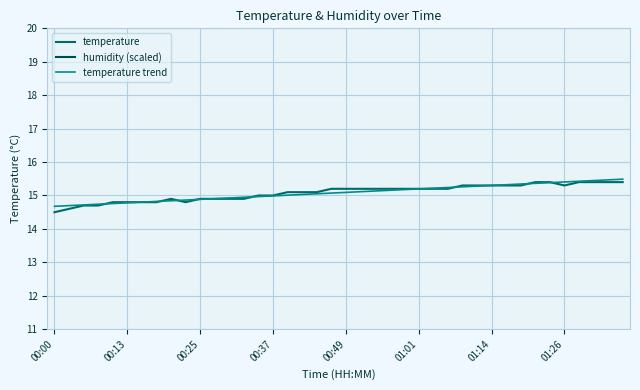

Read the temperature value at 00:25.

14.9